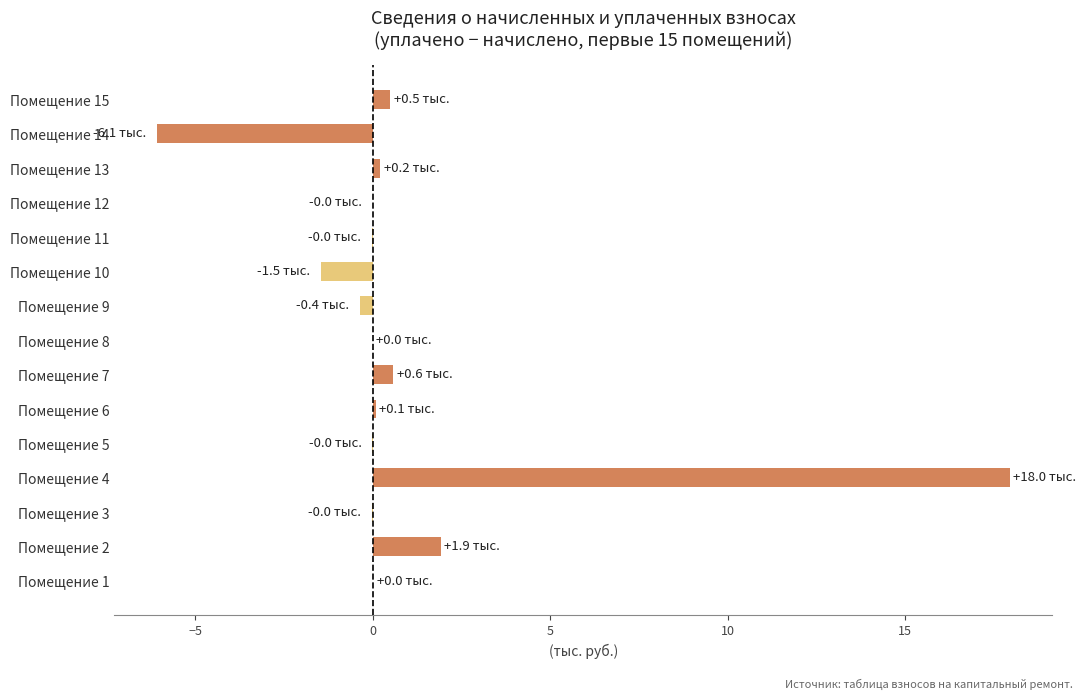

Between Помещение 2 and Помещение 7, which is larger?

Помещение 2